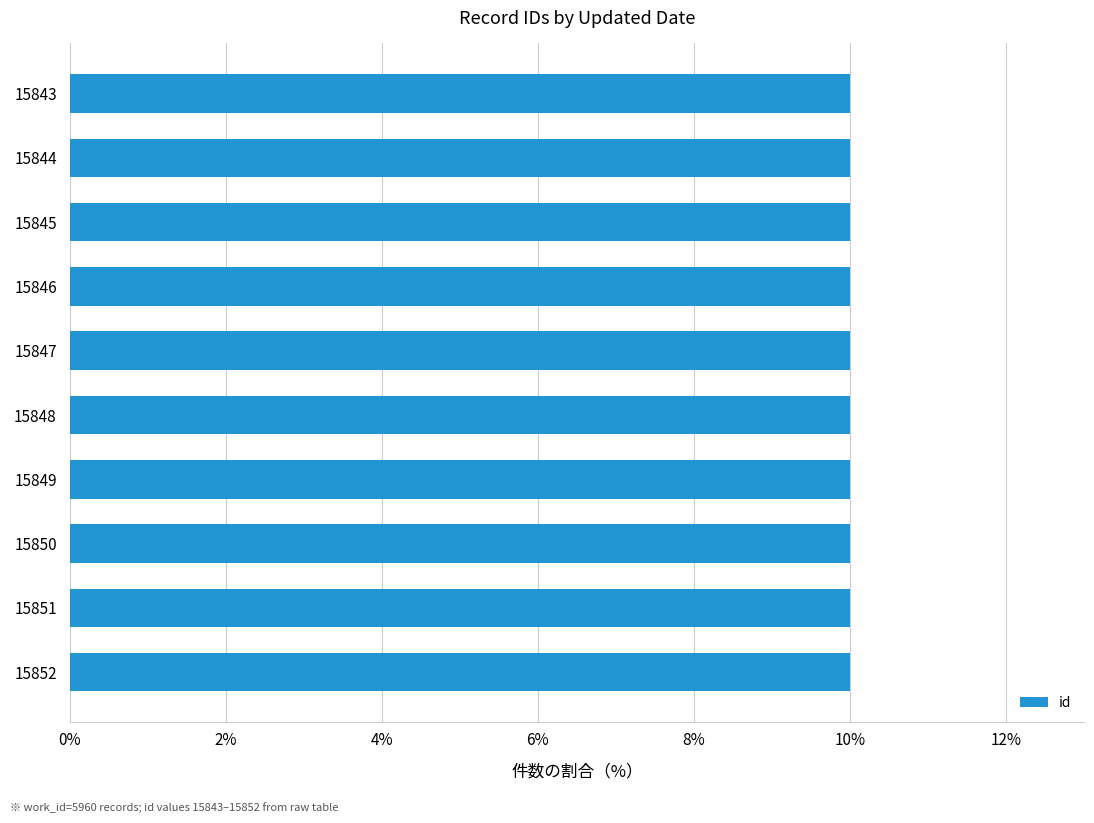

What is the smallest value displayed?

10.0